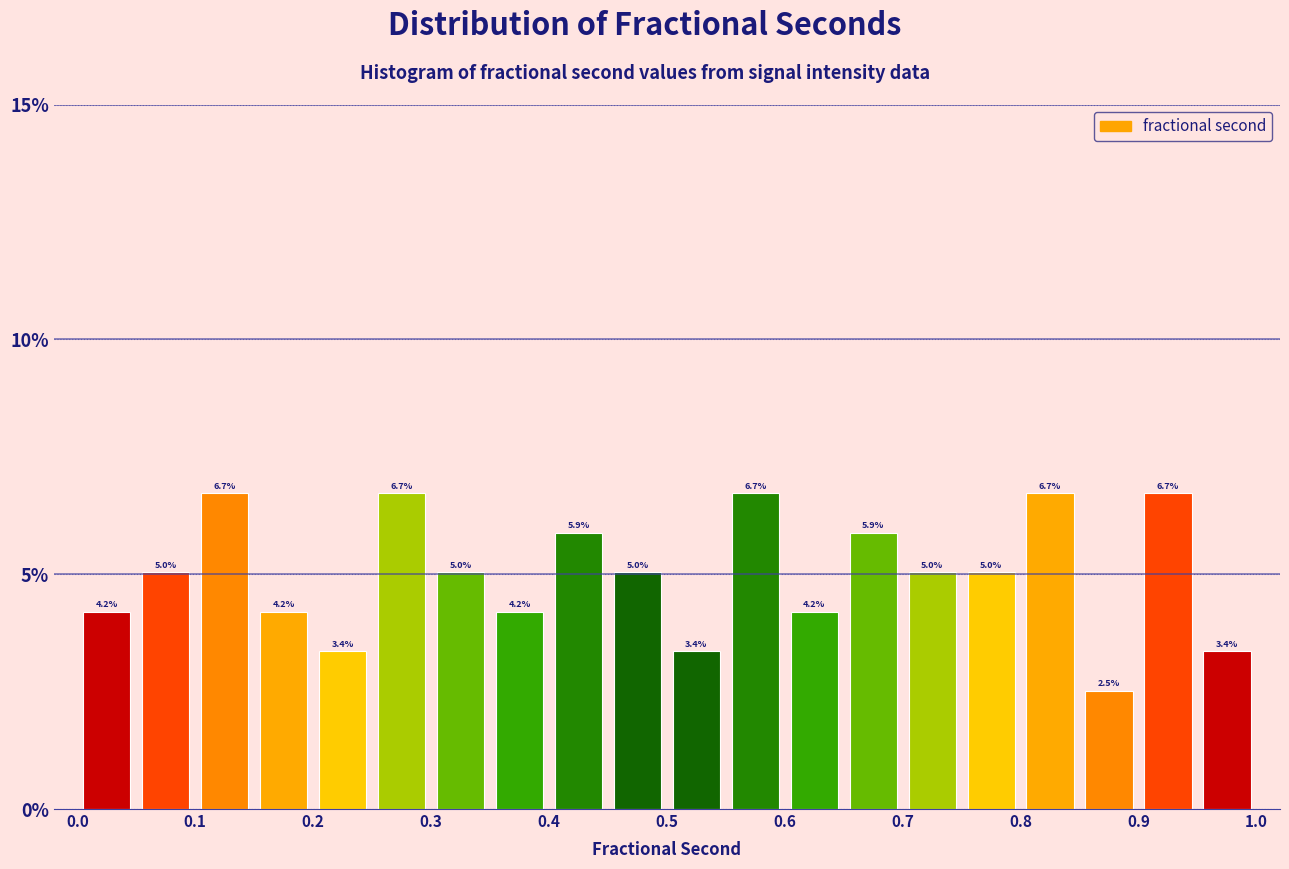

Reading left to right, list every bar in this chart as the range it spans on the x-axis followed by its height.

0.00 to 0.05: 4.2
0.05 to 0.10: 5.0
0.10 to 0.15: 6.7
0.15 to 0.20: 4.2
0.20 to 0.25: 3.4
0.25 to 0.30: 6.7
0.30 to 0.35: 5.0
0.35 to 0.40: 4.2
0.40 to 0.45: 5.9
0.45 to 0.50: 5.0
0.50 to 0.55: 3.4
0.55 to 0.60: 6.7
0.60 to 0.65: 4.2
0.65 to 0.70: 5.9
0.70 to 0.75: 5.0
0.75 to 0.80: 5.0
0.80 to 0.85: 6.7
0.85 to 0.90: 2.5
0.90 to 0.95: 6.7
0.95 to 1.00: 3.4